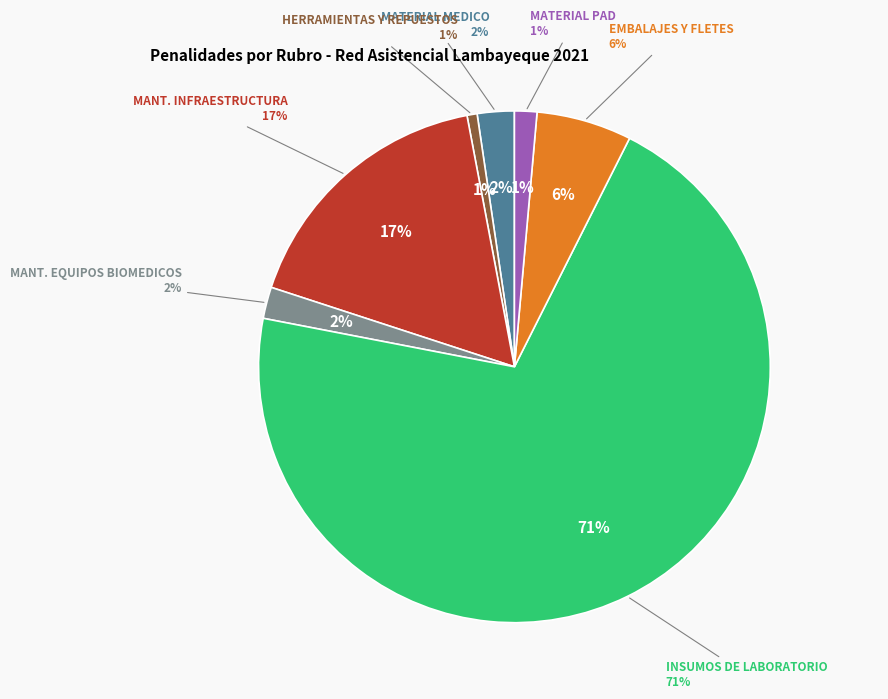

Which category accounts for the majority?

INSUMOS DE LABORATORIO